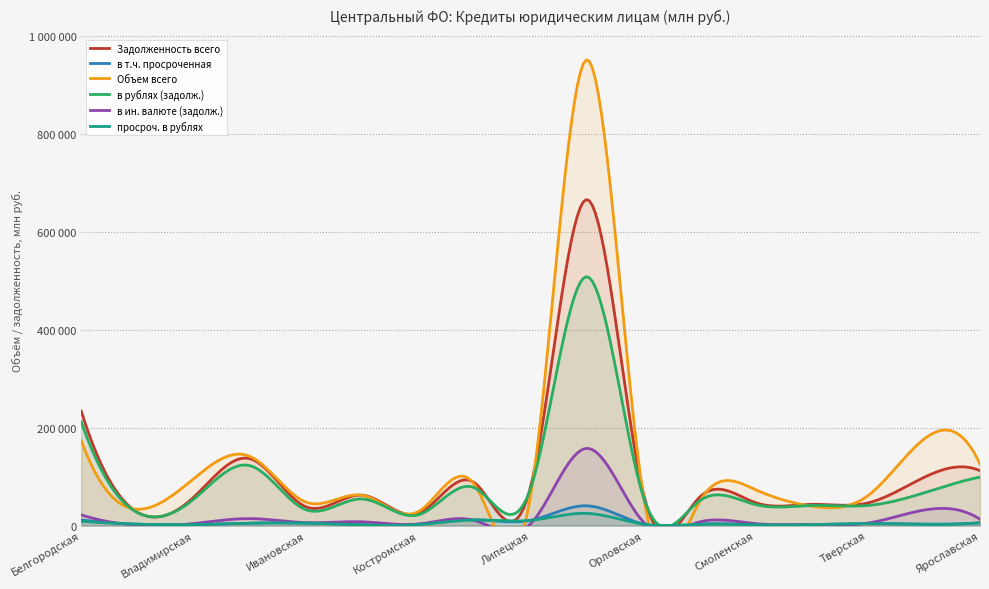

What value does the Объем всего series have at Тверская?

60760